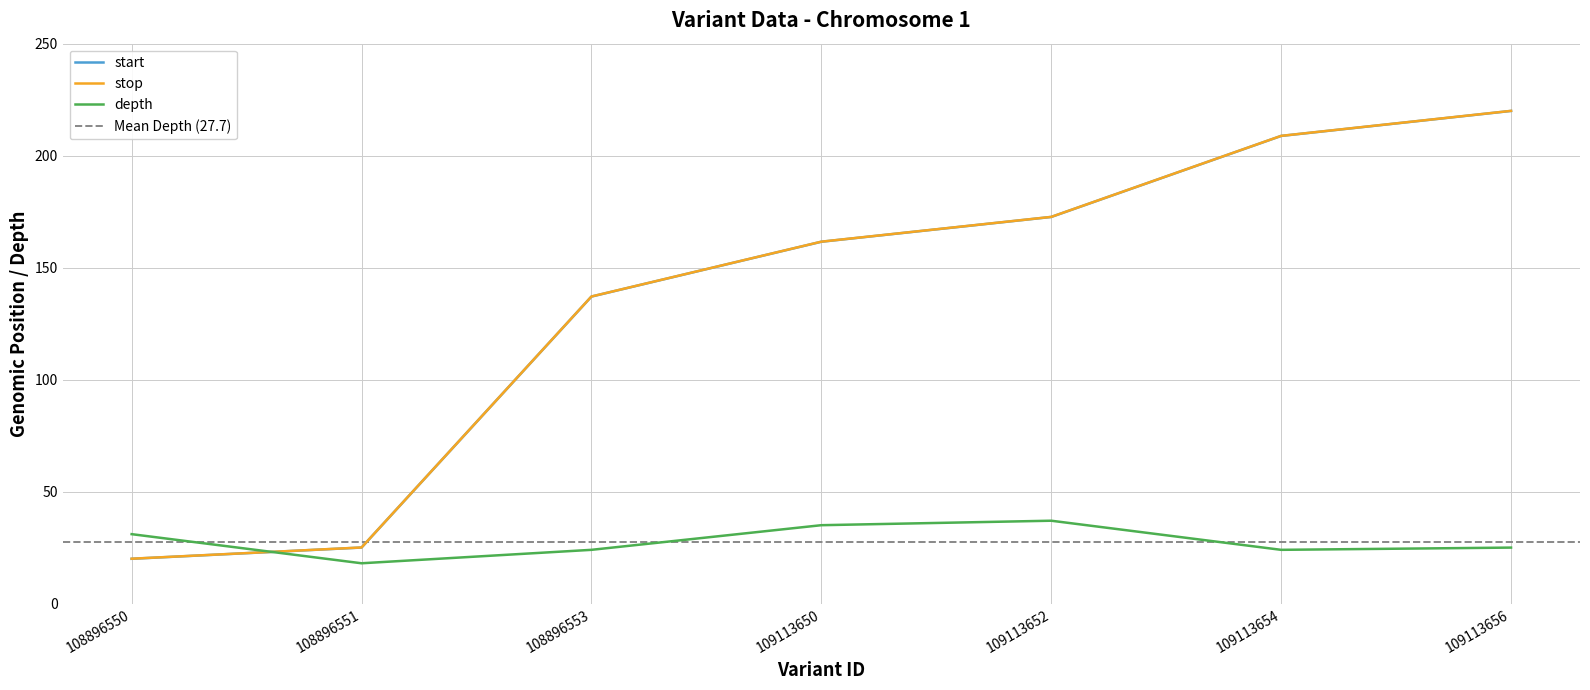

At which category is the sum across all series the highest?

109113656